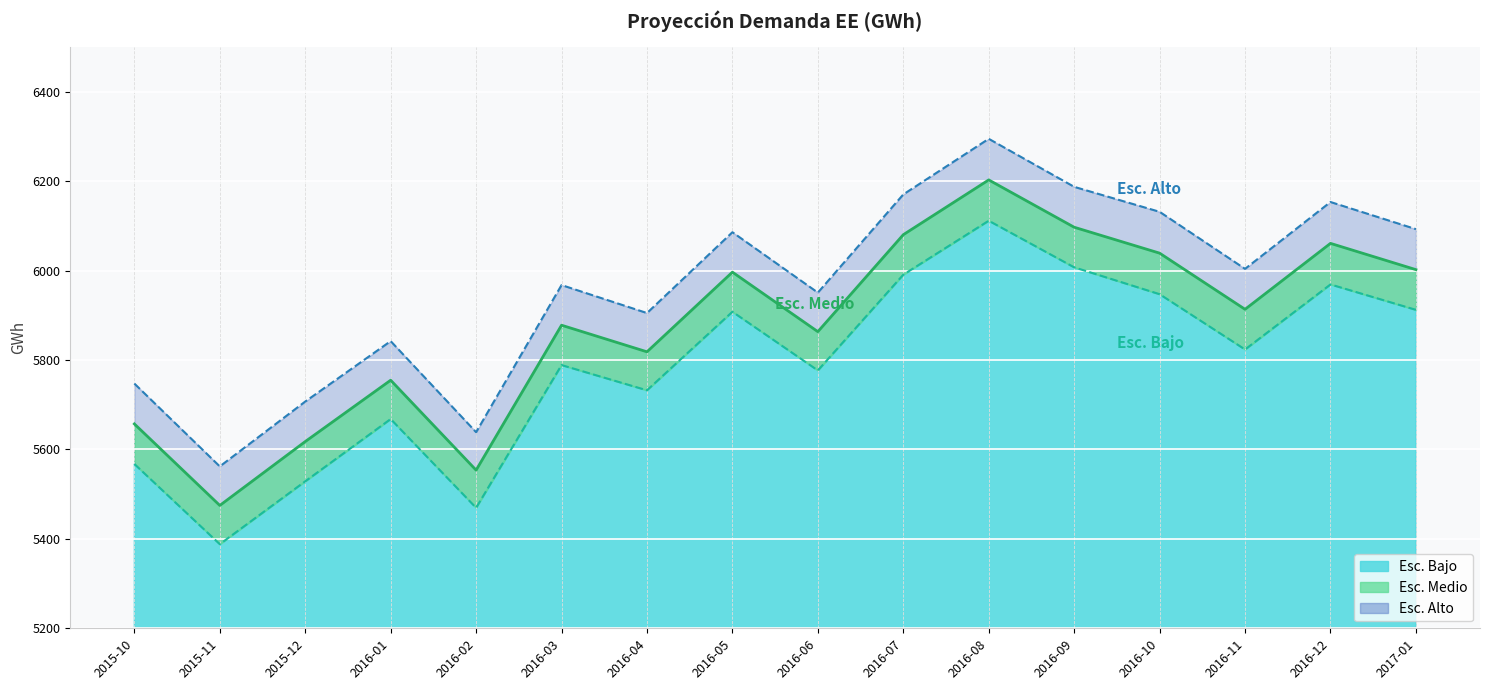

True or false: Esc. Bajo has a value of 5668.1 at 2016-01.

True